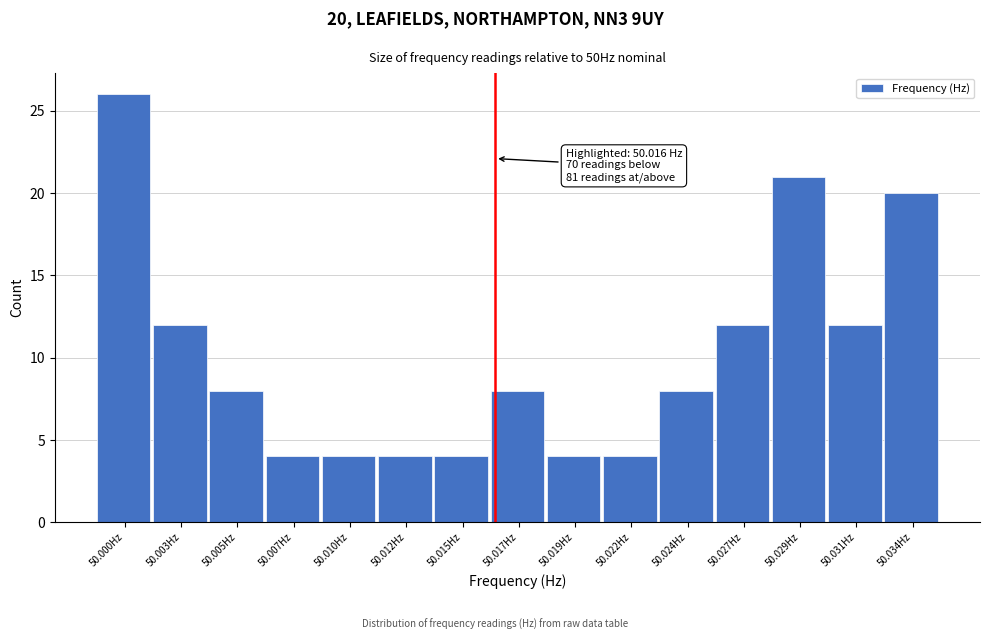

Reading right to left, what are all the values shown in this chart?

50.034Hz=20	50.031Hz=12	50.029Hz=21	50.027Hz=12	50.024Hz=8	50.022Hz=4	50.019Hz=4	50.017Hz=8	50.015Hz=4	50.012Hz=4	50.010Hz=4	50.007Hz=4	50.005Hz=8	50.003Hz=12	50.000Hz=26